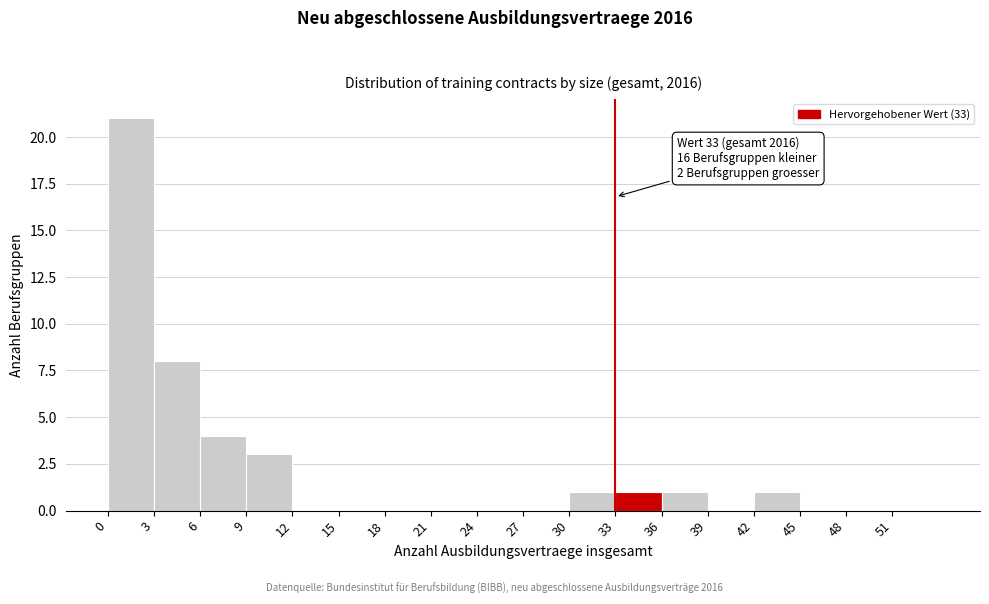

Which range on the x-axis has the tallest bar?

0 to 3